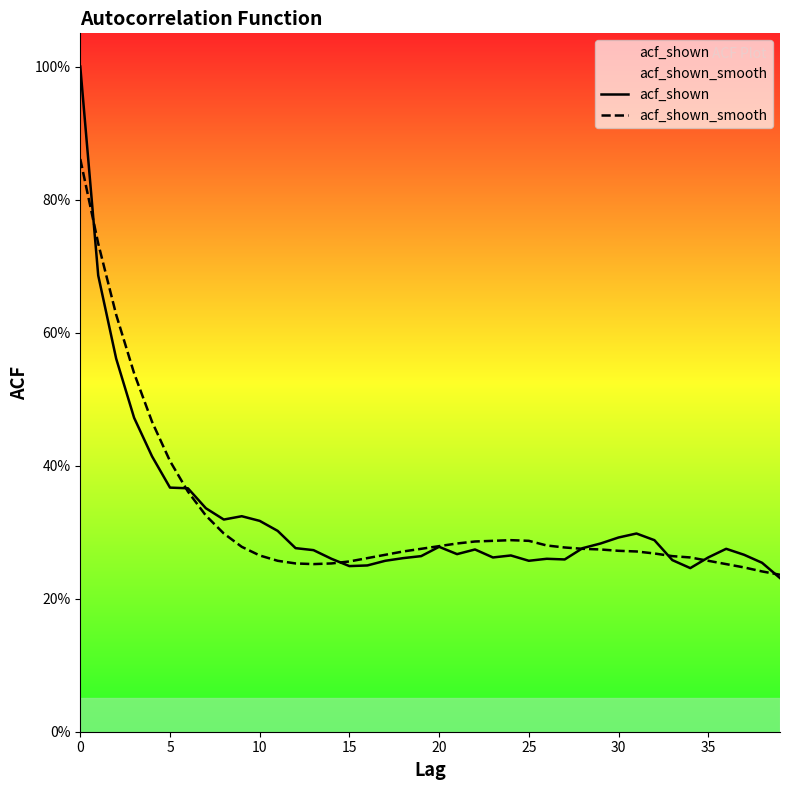

The value of acf_shown_smooth at 10 is 0.3. True or false?

True